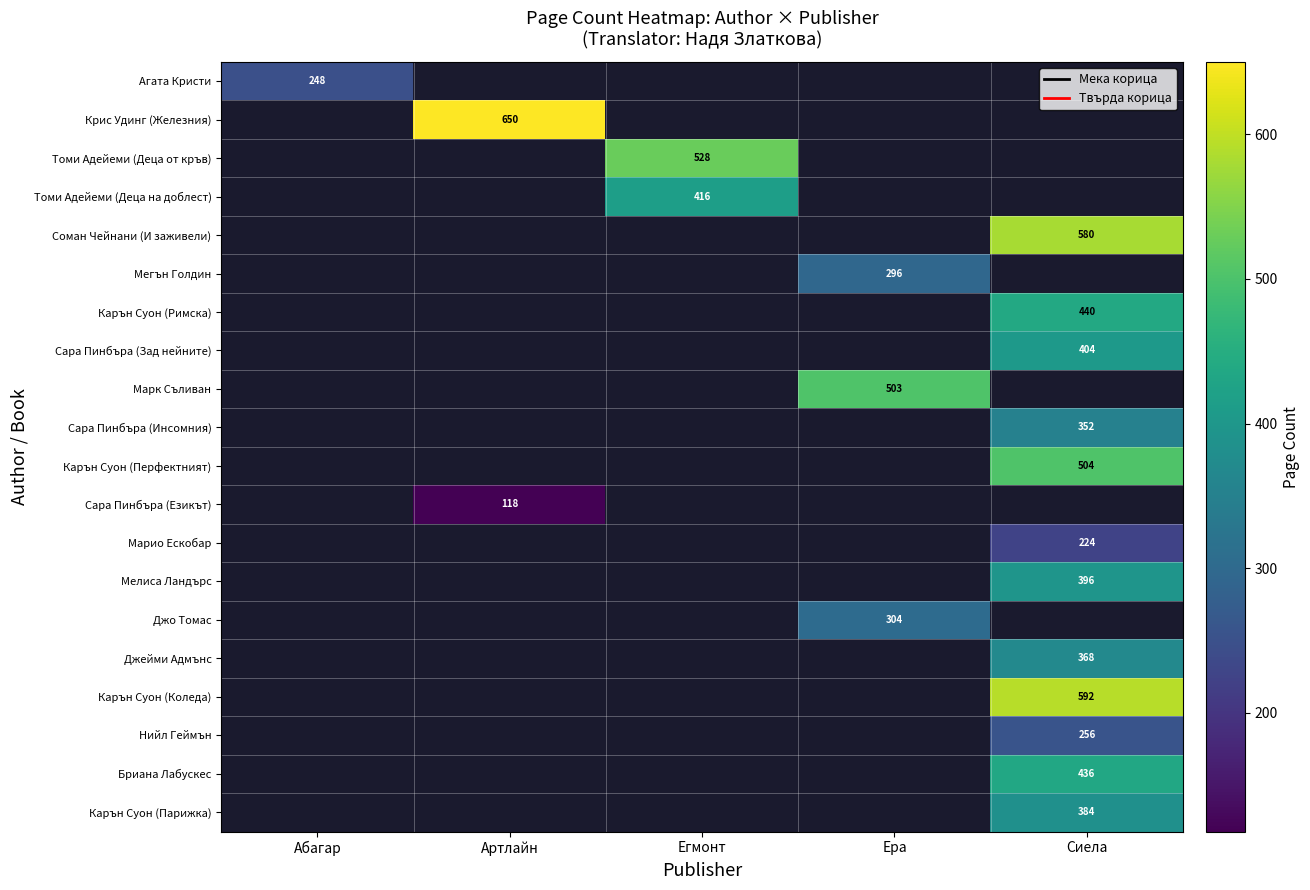

True or false: Карън Суон (Перфектният) has a value of 758.5 at Сиела.

False